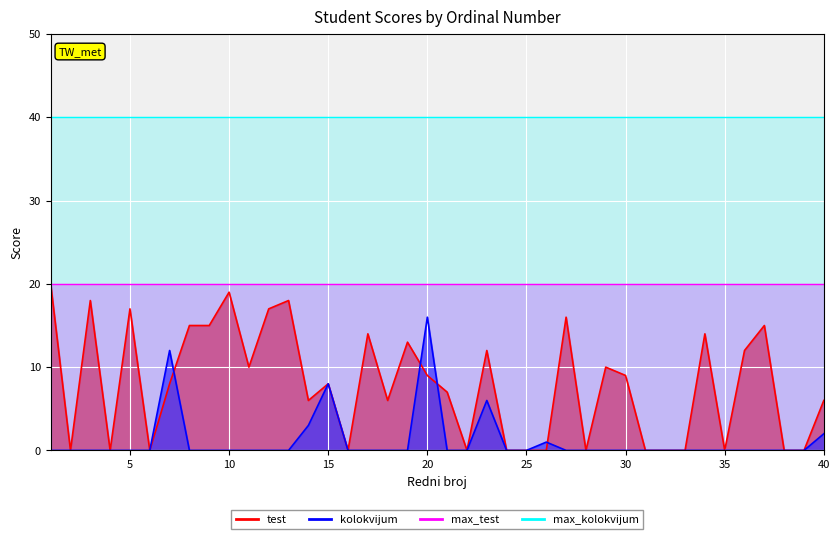

At which category does the chart reach its peak across all series?

1